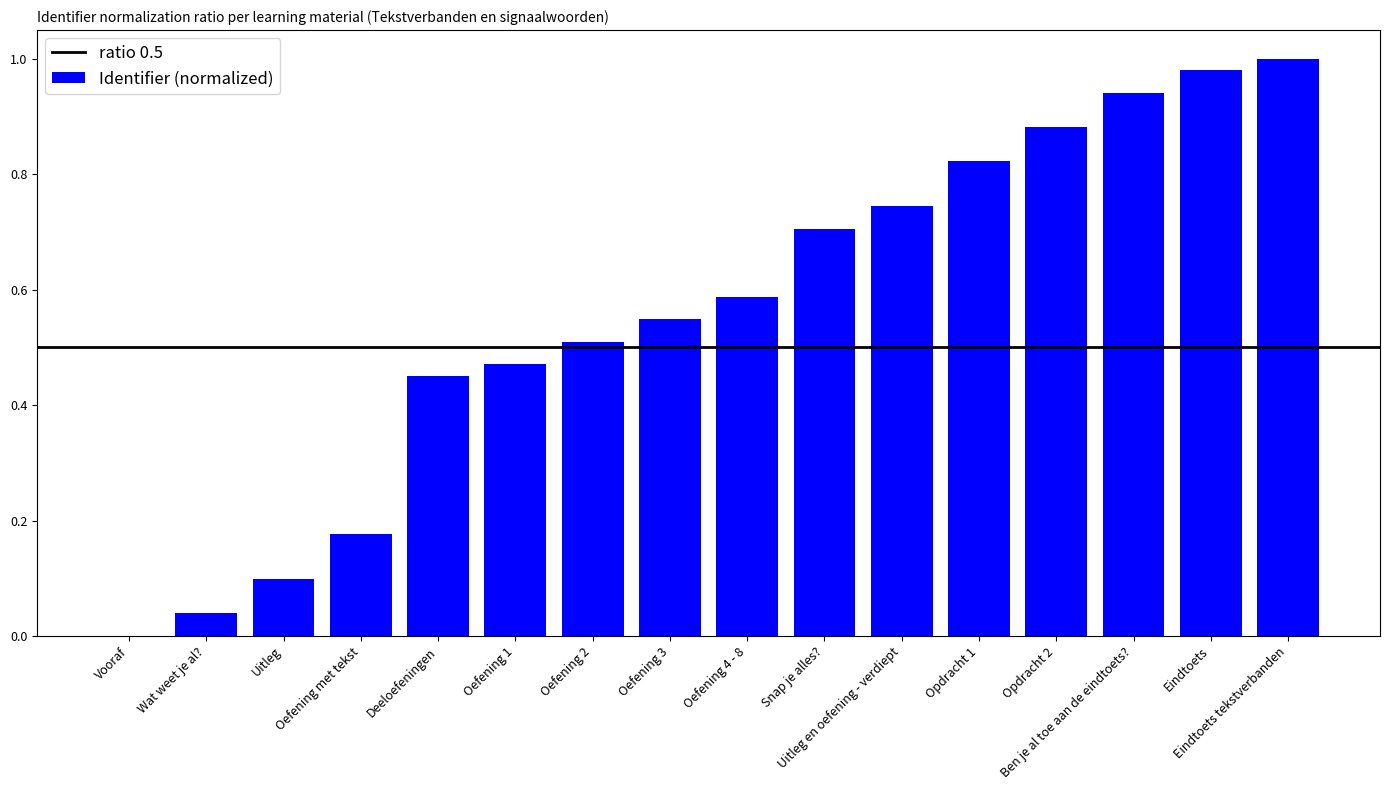

How many series are shown in this chart?

1